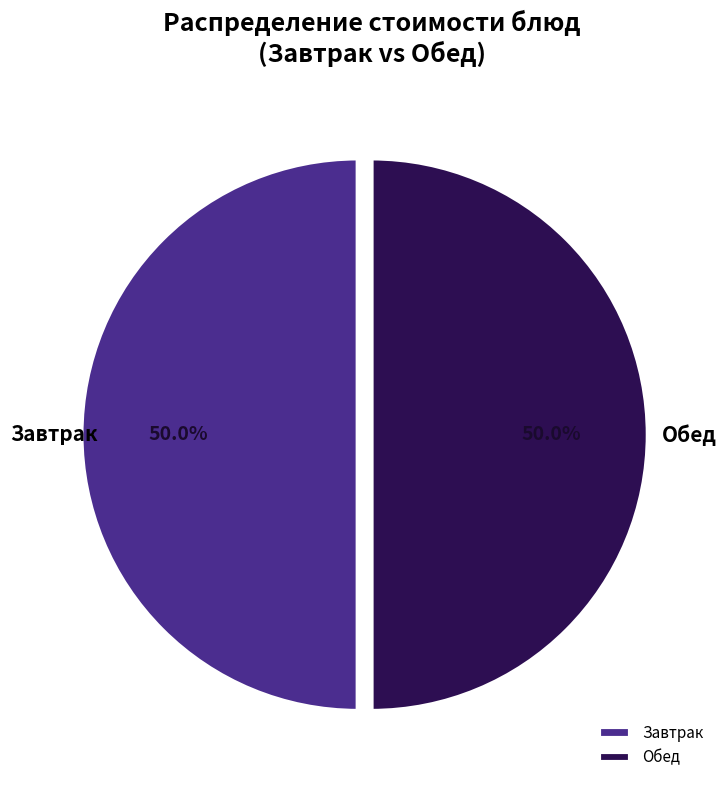

How many segments does this pie chart have?

2